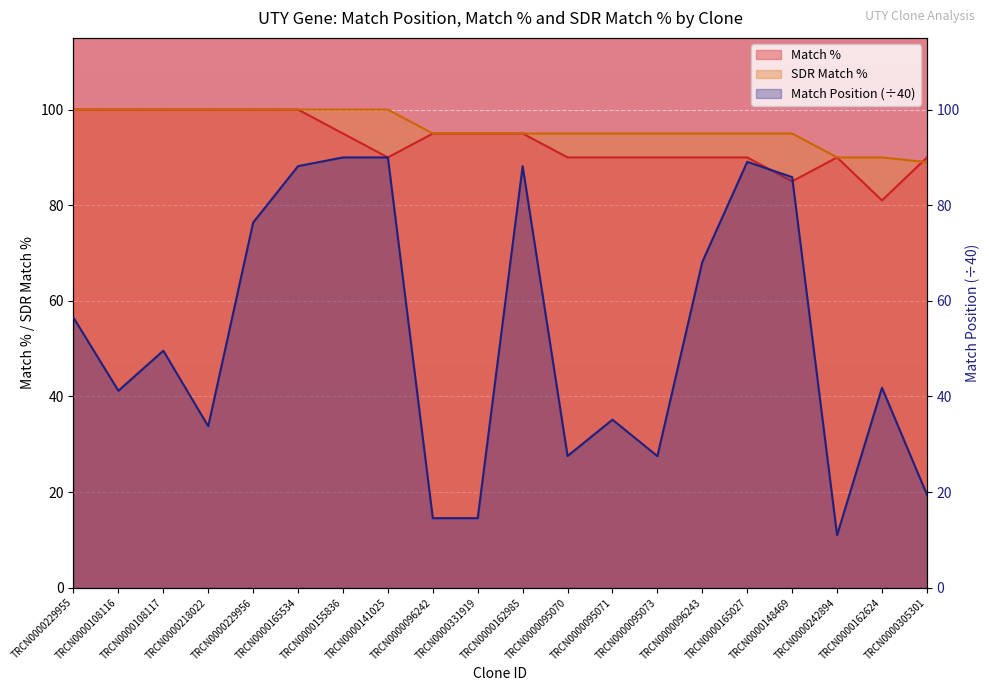

True or false: SDR Match % has a value of 37.0 at TRCN0000096242.

False